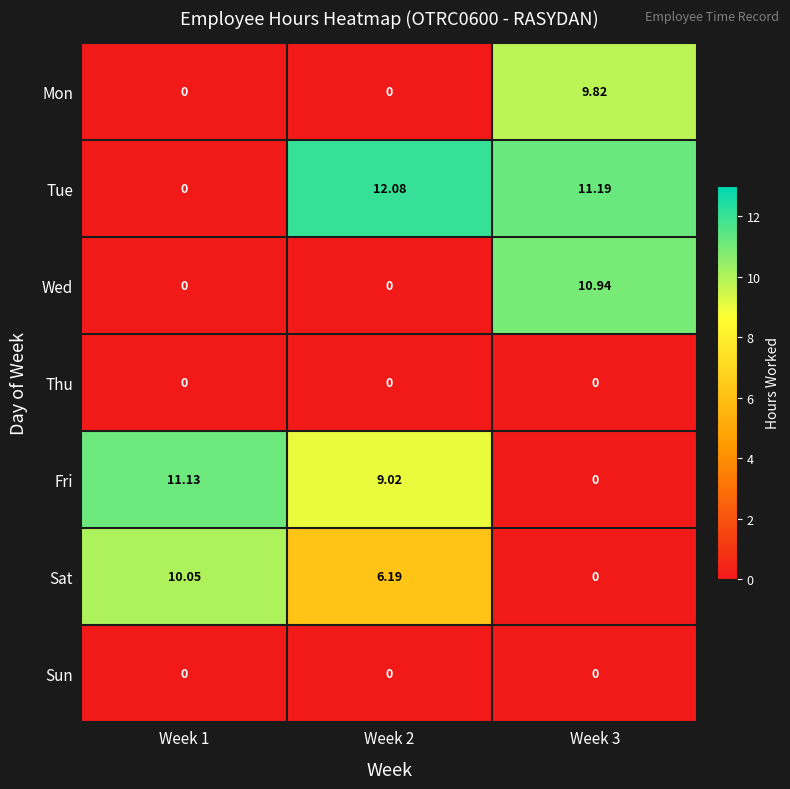

Which series has the largest range (max minus min)?

Tue